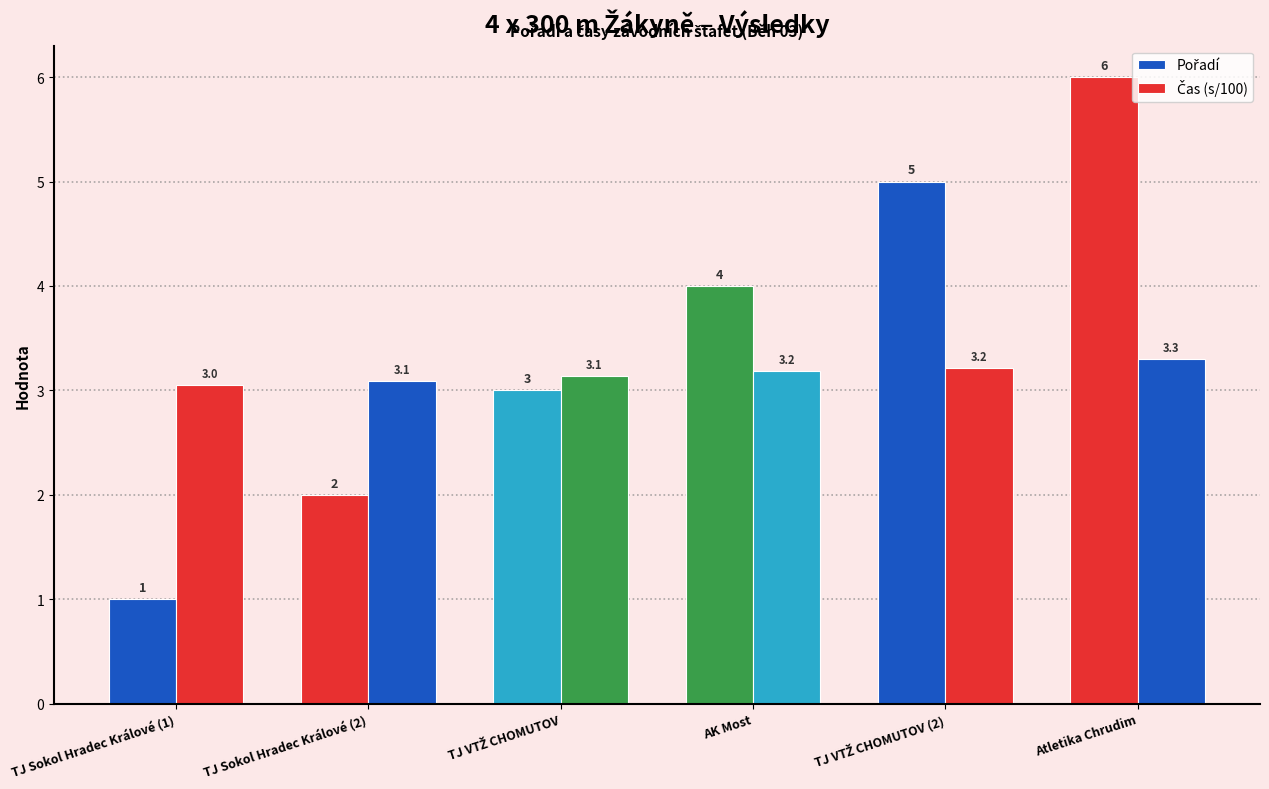

Count the number of categories in the chart.

6